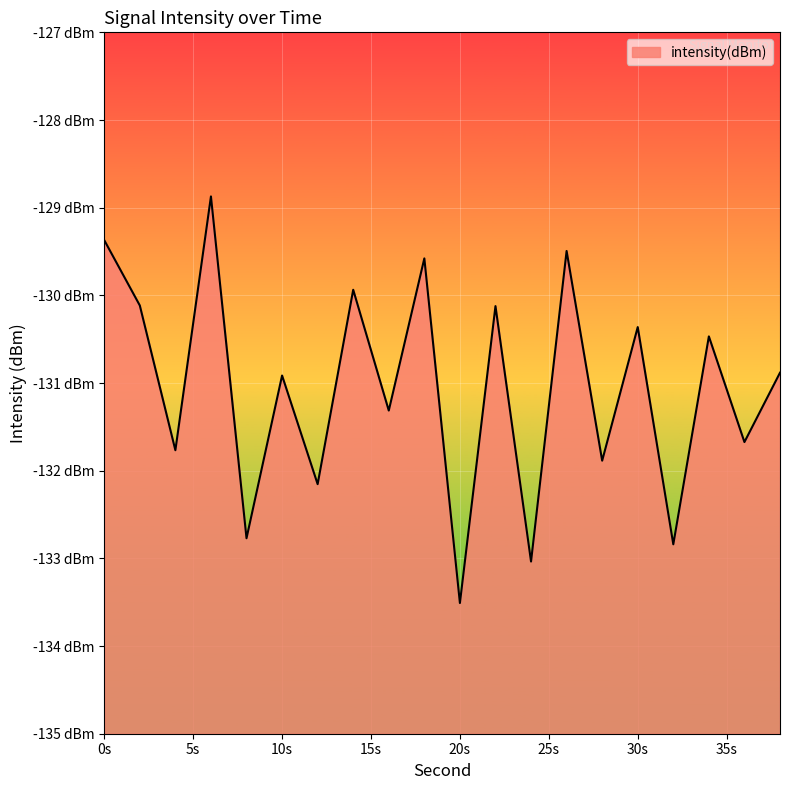

Count the number of data series in this chart.

1